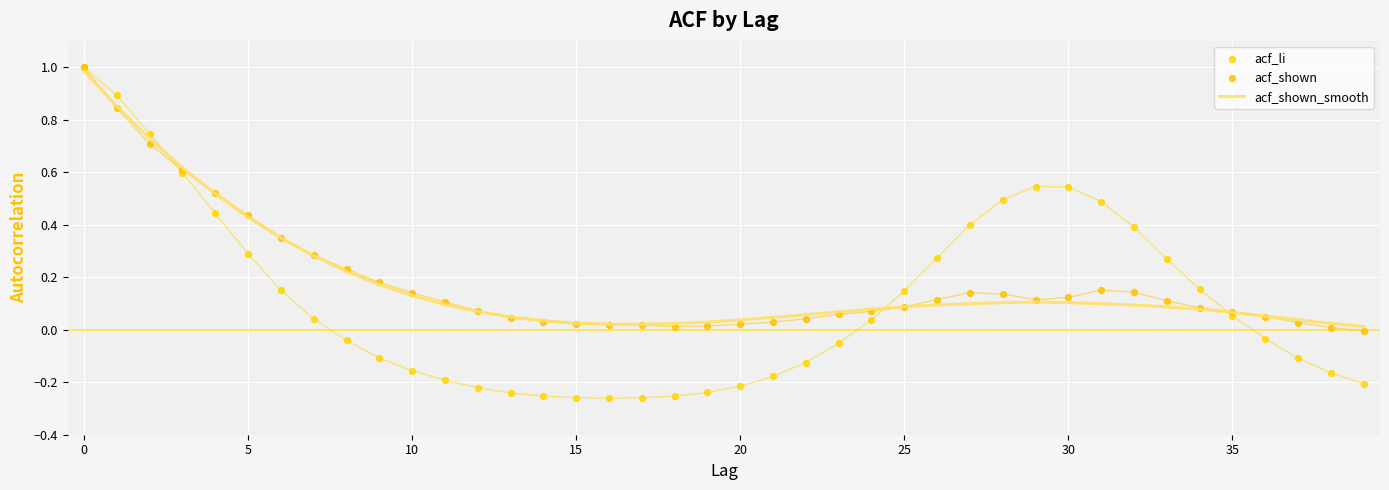

Which series contains the highest Y value?

acf_li